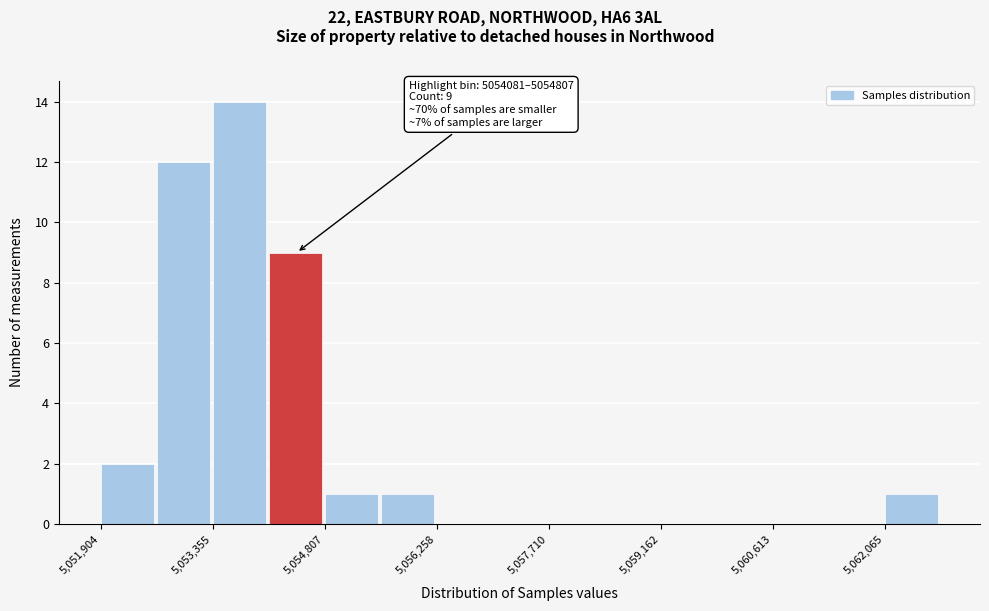

Read against the x-axis, roughly where is the centre of the tallest bar?

5053800